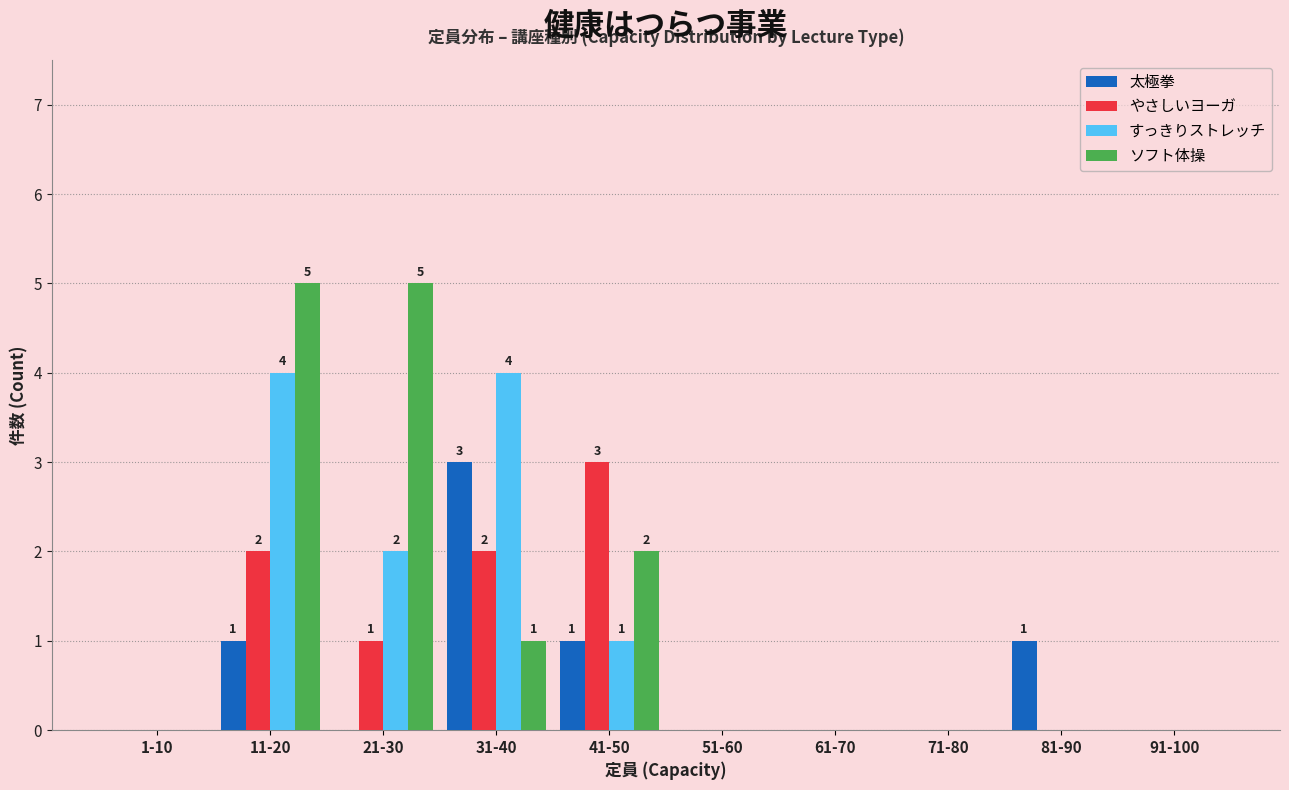

At which category is the sum across all series the highest?

11-20